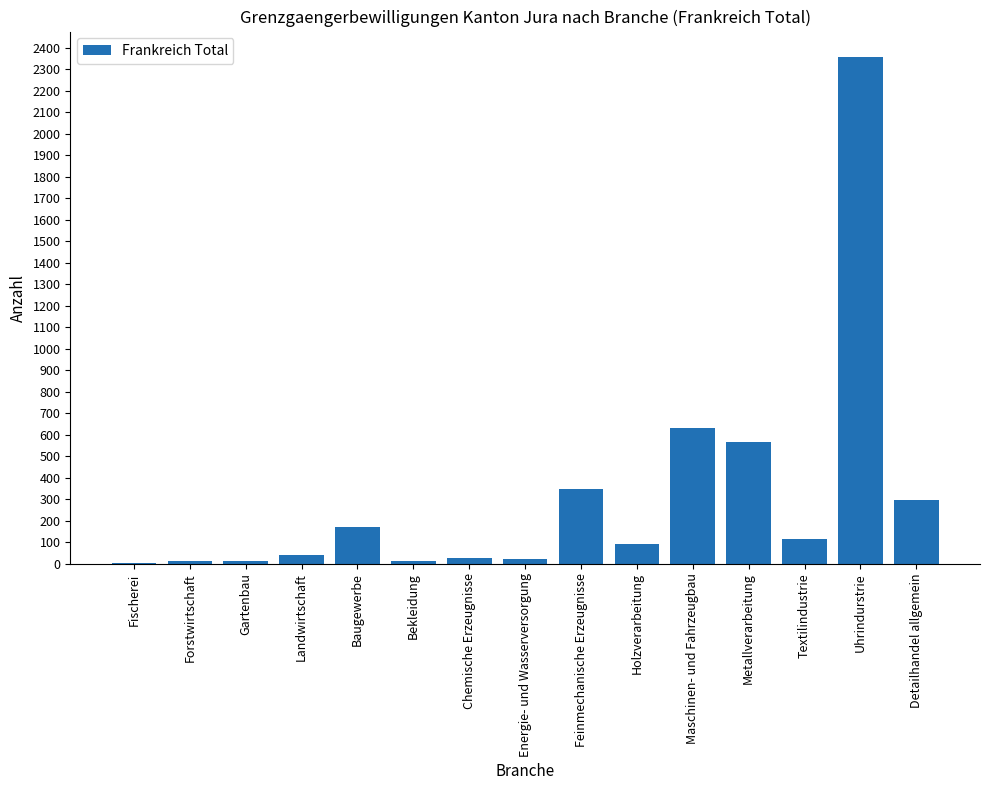

What is the maximum value shown in the chart?

2357